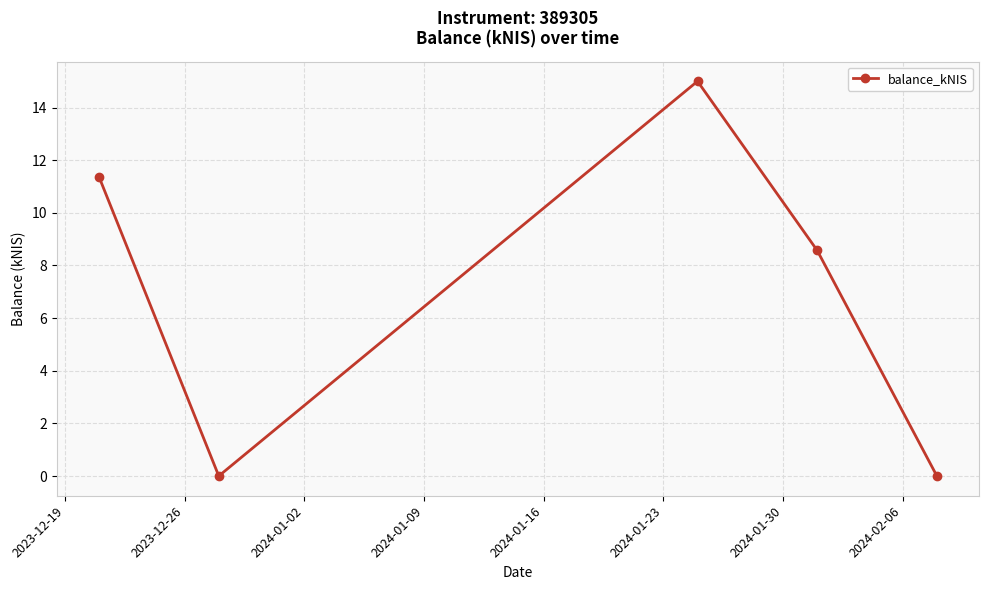

Reading left to right, extract all data points from this chart.

11.4	0.0	15.0	8.6	0.0